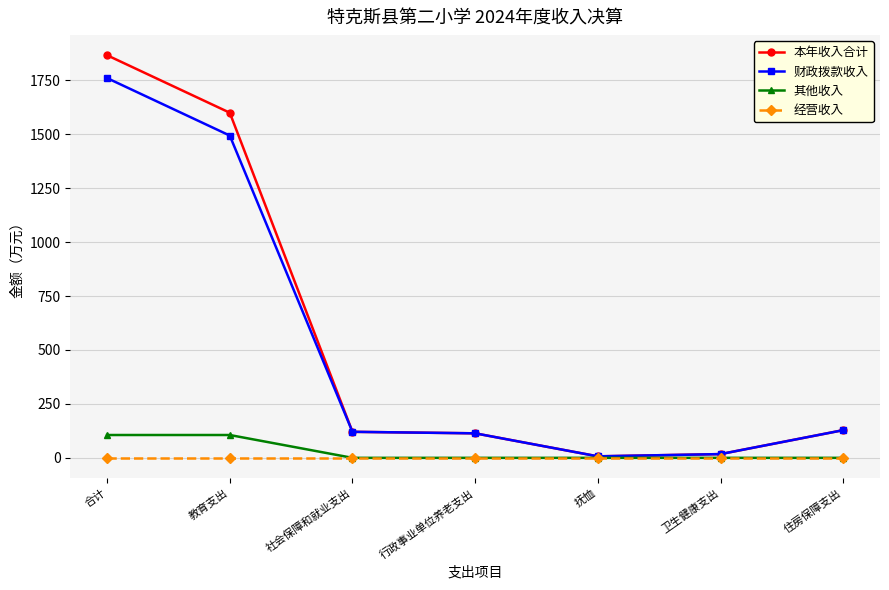

What is the total value across all series at 行政事业单位养老支出?

227.4